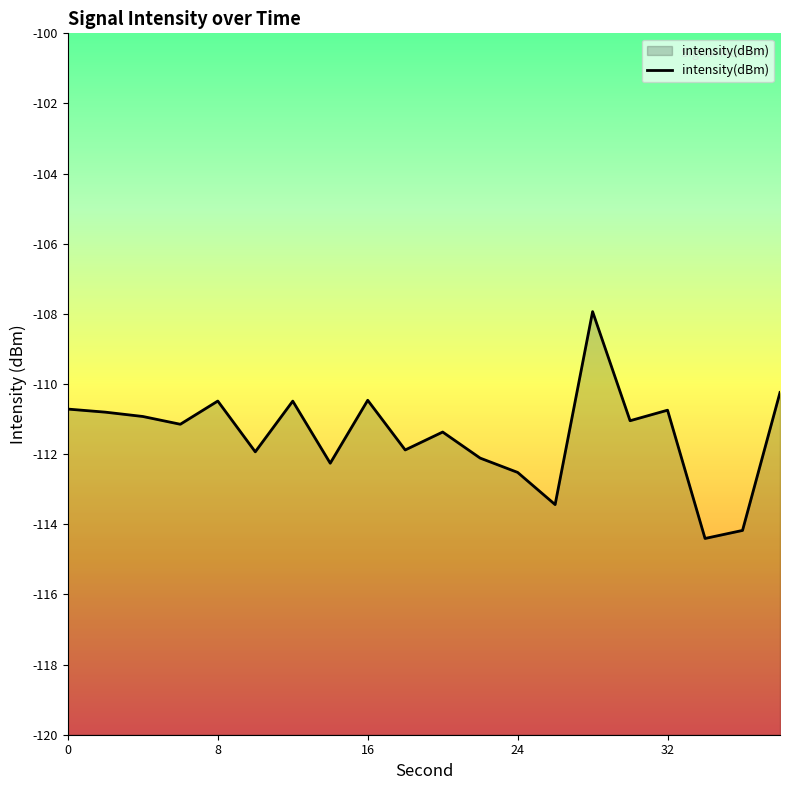

What is the value of the 19th point from the left?

-114.2